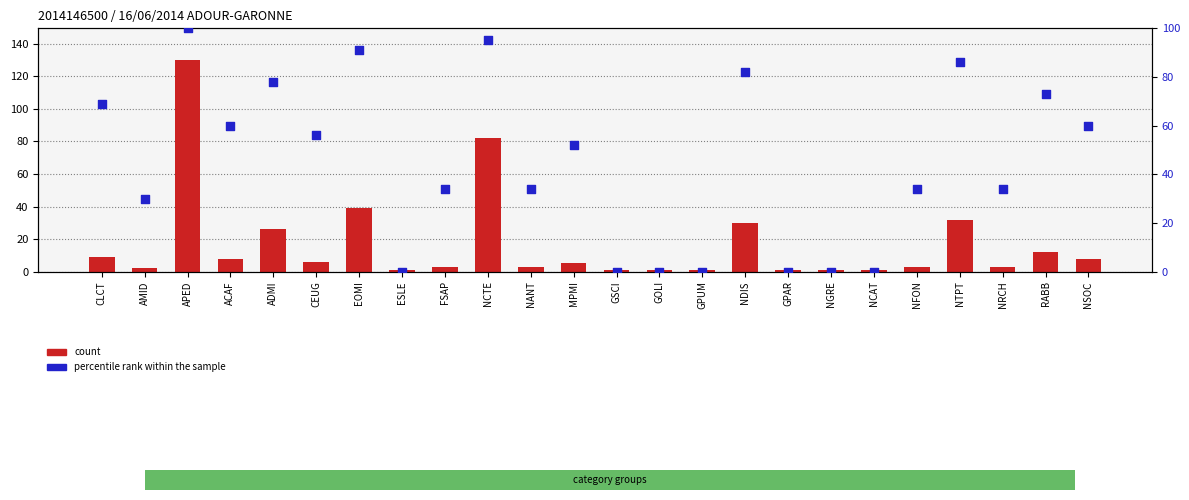

Which series has the widest spread of Y values?

count